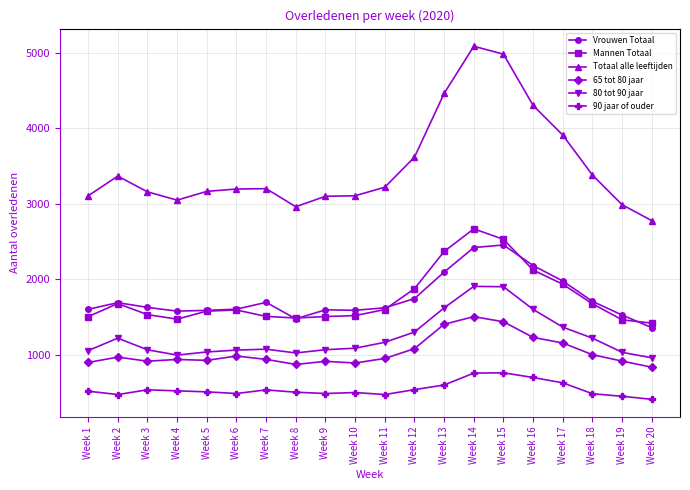

At which label is 80 tot 90 jaar closest to 1431?

Week 17